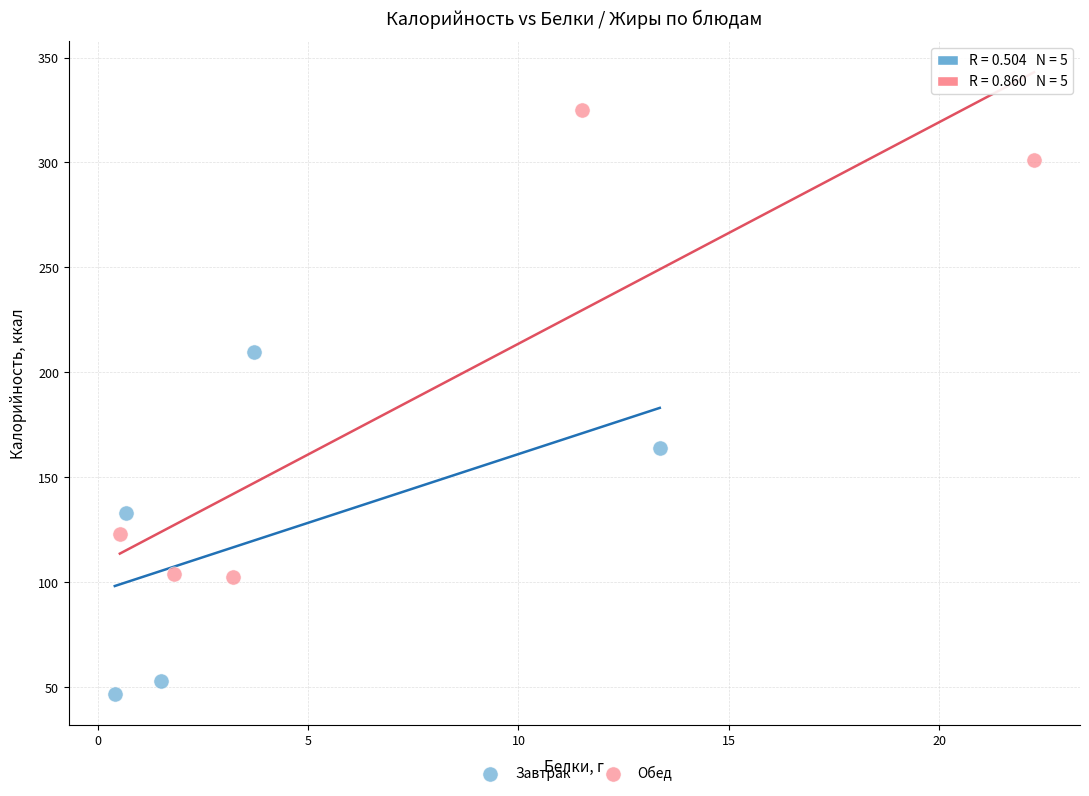

Which series contains the highest Y value?

Обед